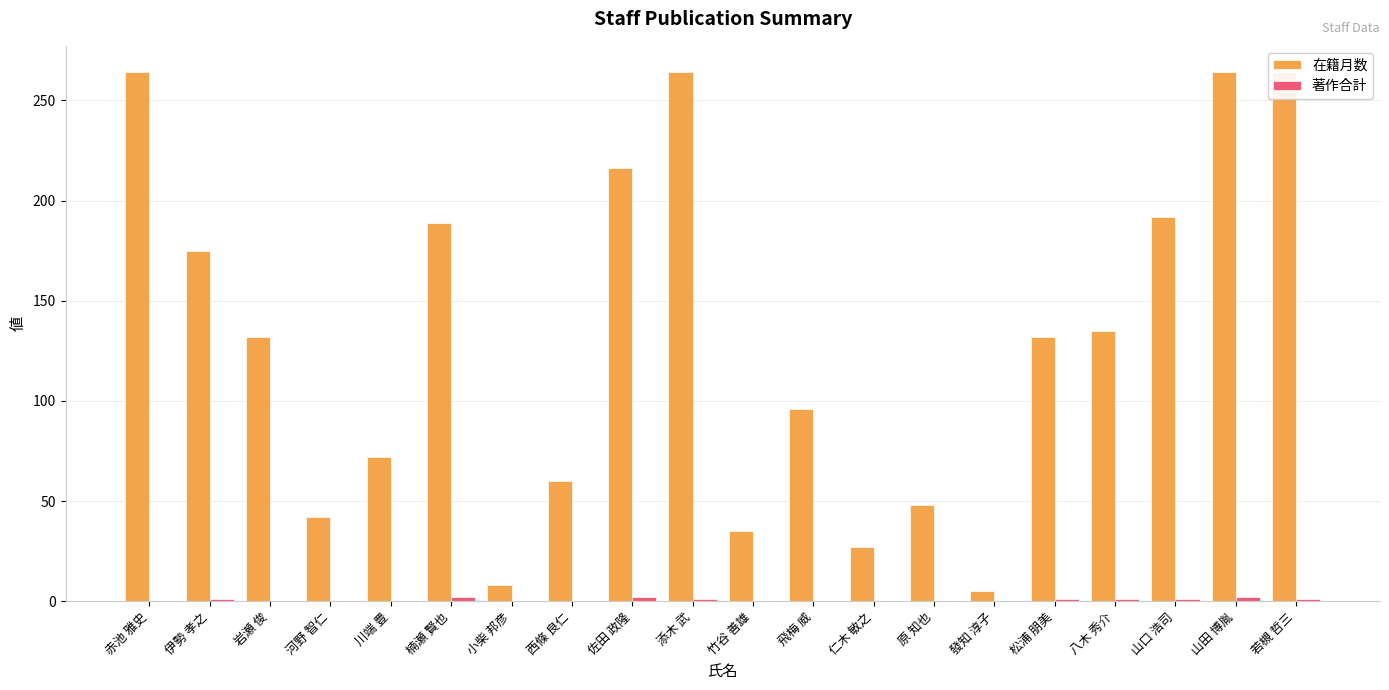

At which category does the chart reach its peak across all series?

赤池 雅史